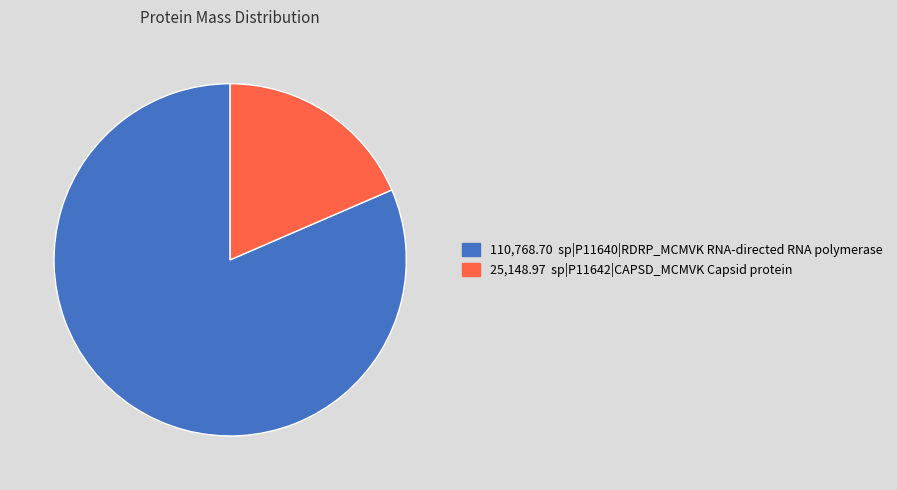

Is there a majority slice in this chart?

Yes